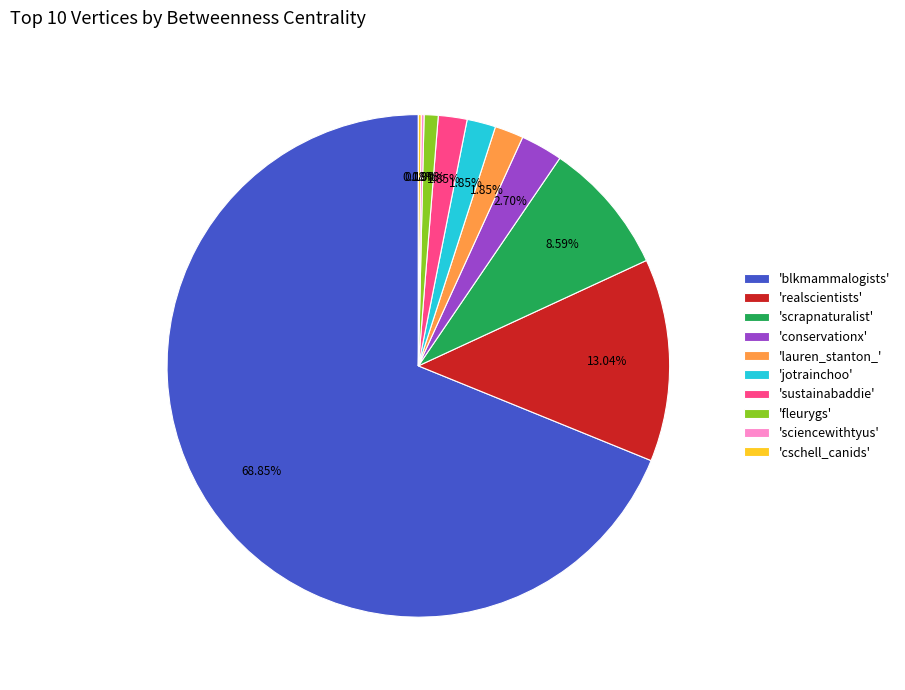

Which slice is the largest?

'blkmammalogists'